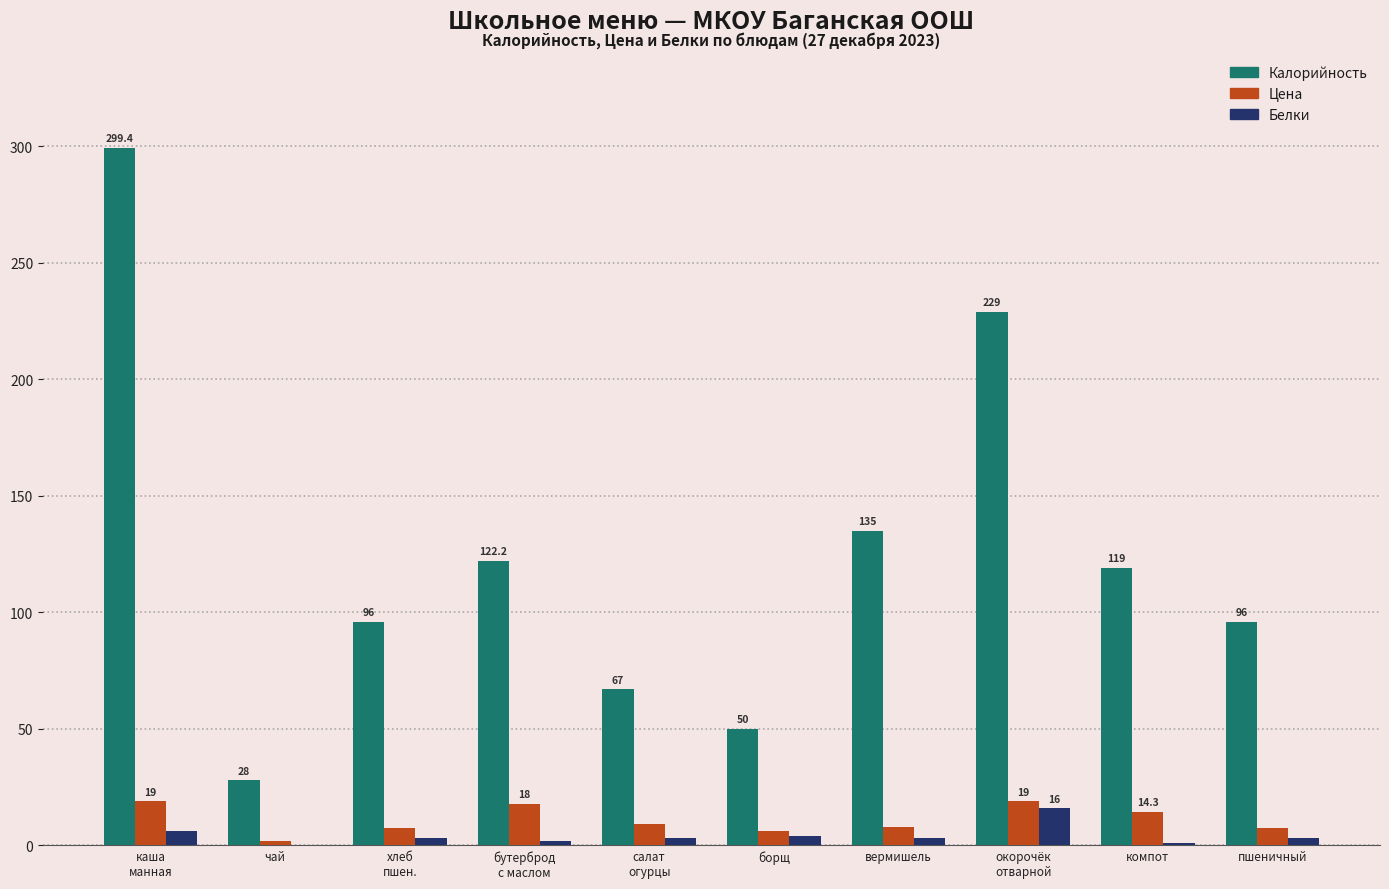

How many categories are shown in the chart?

10